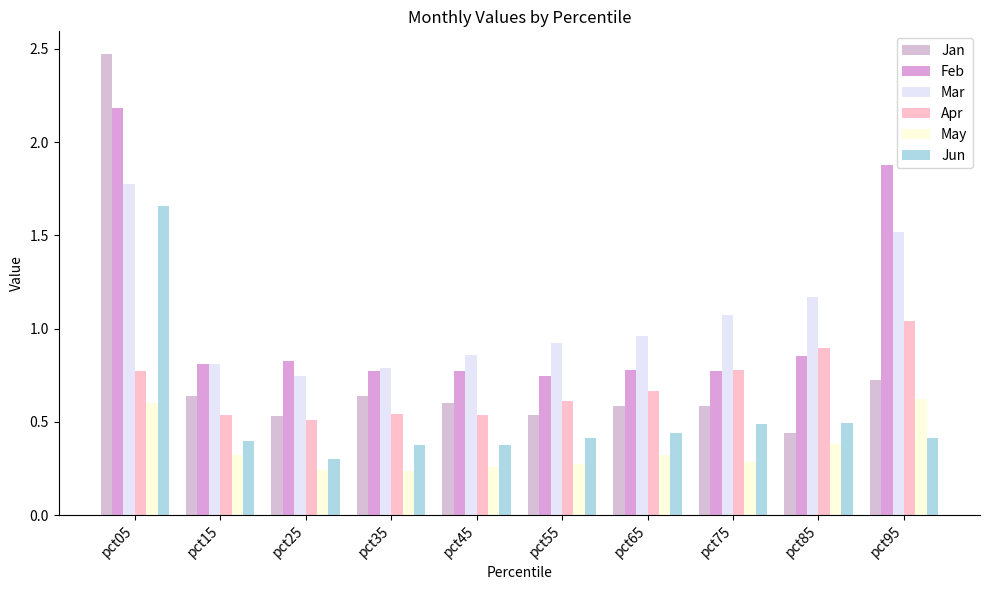

Count the Jun values in the range 0 to 1.

9